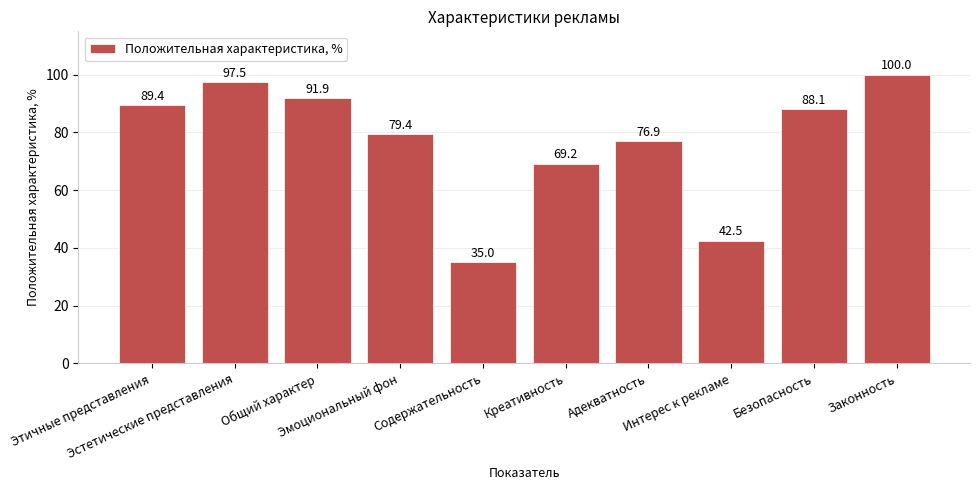

The value at Эстетические представления is 134.6. True or false?

False